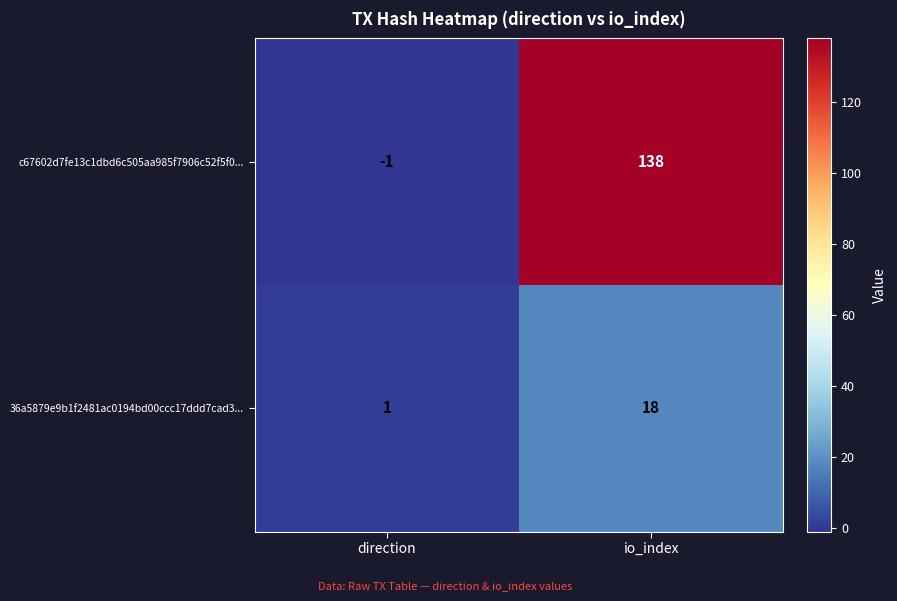

True or false: 36a5879e9b1f2481ac0194bd00ccc17ddd7cad3... has a value of 18 at io_index.

True